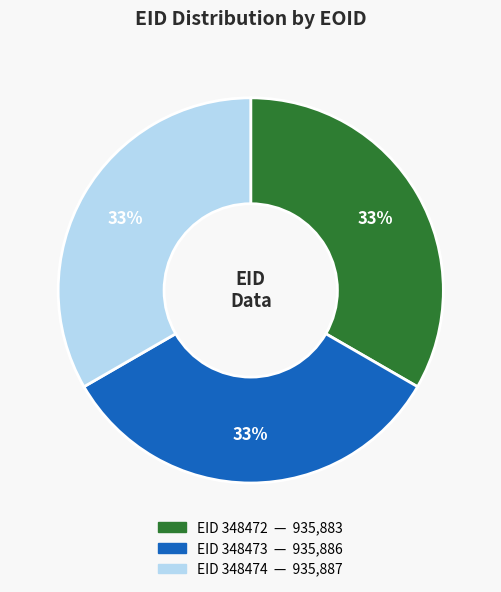

How many slices are in this pie chart?

3